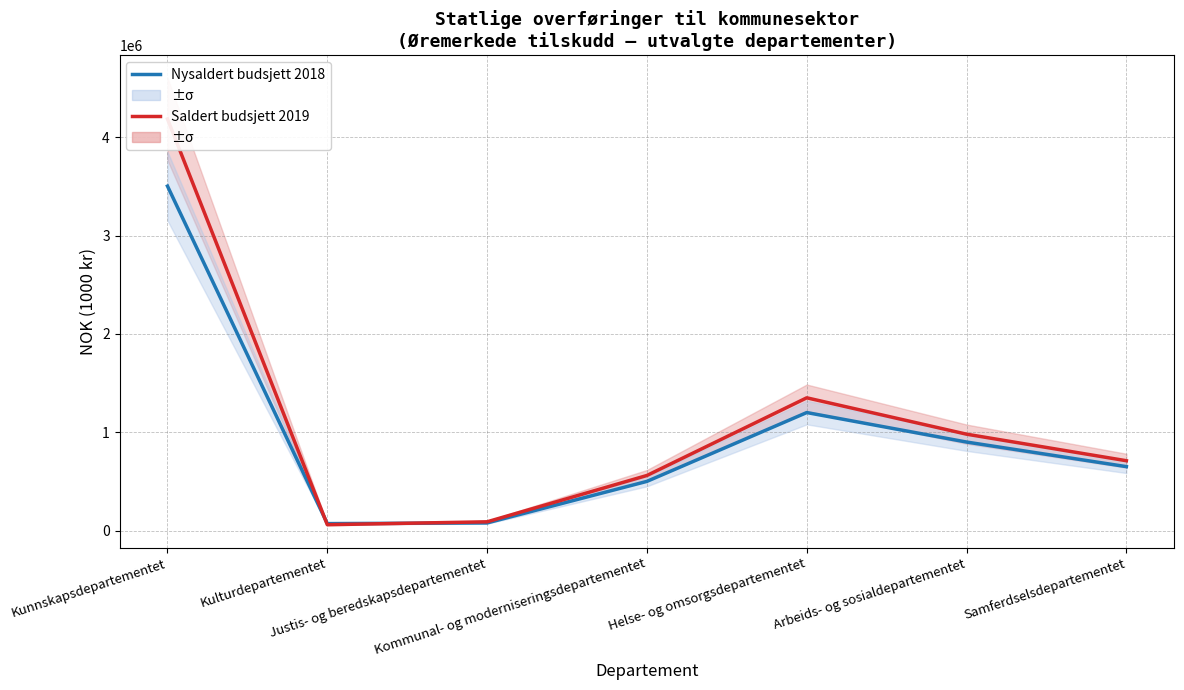

What is the maximum value shown in the chart?

4186217